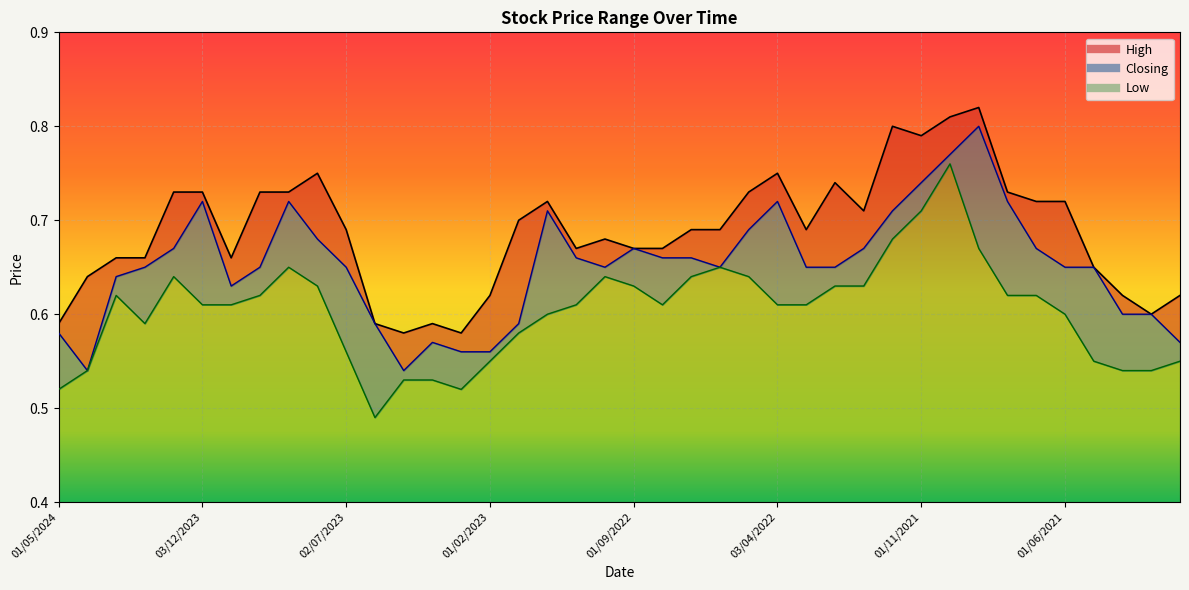

Which series has the largest total across all categories?

High